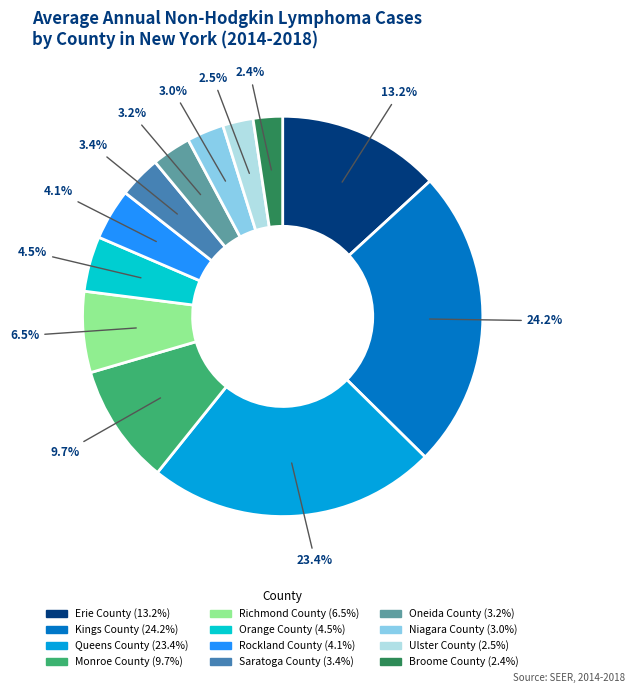

Is it true that Oneida County is 3% of the pie?

True